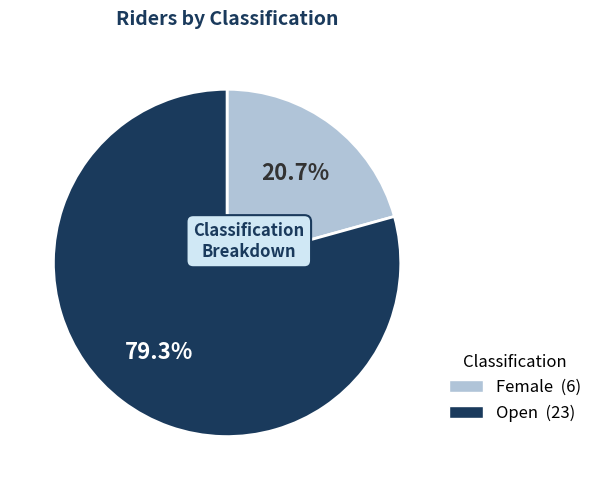

Is there a majority slice in this chart?

Yes